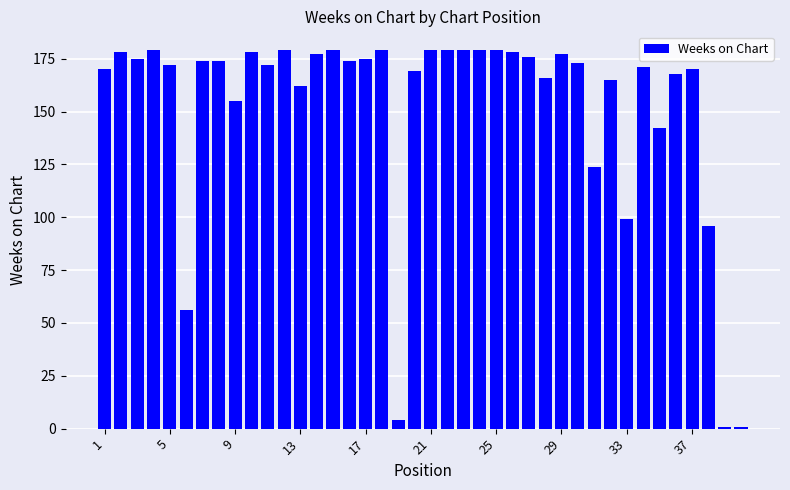

What is the average value?

152